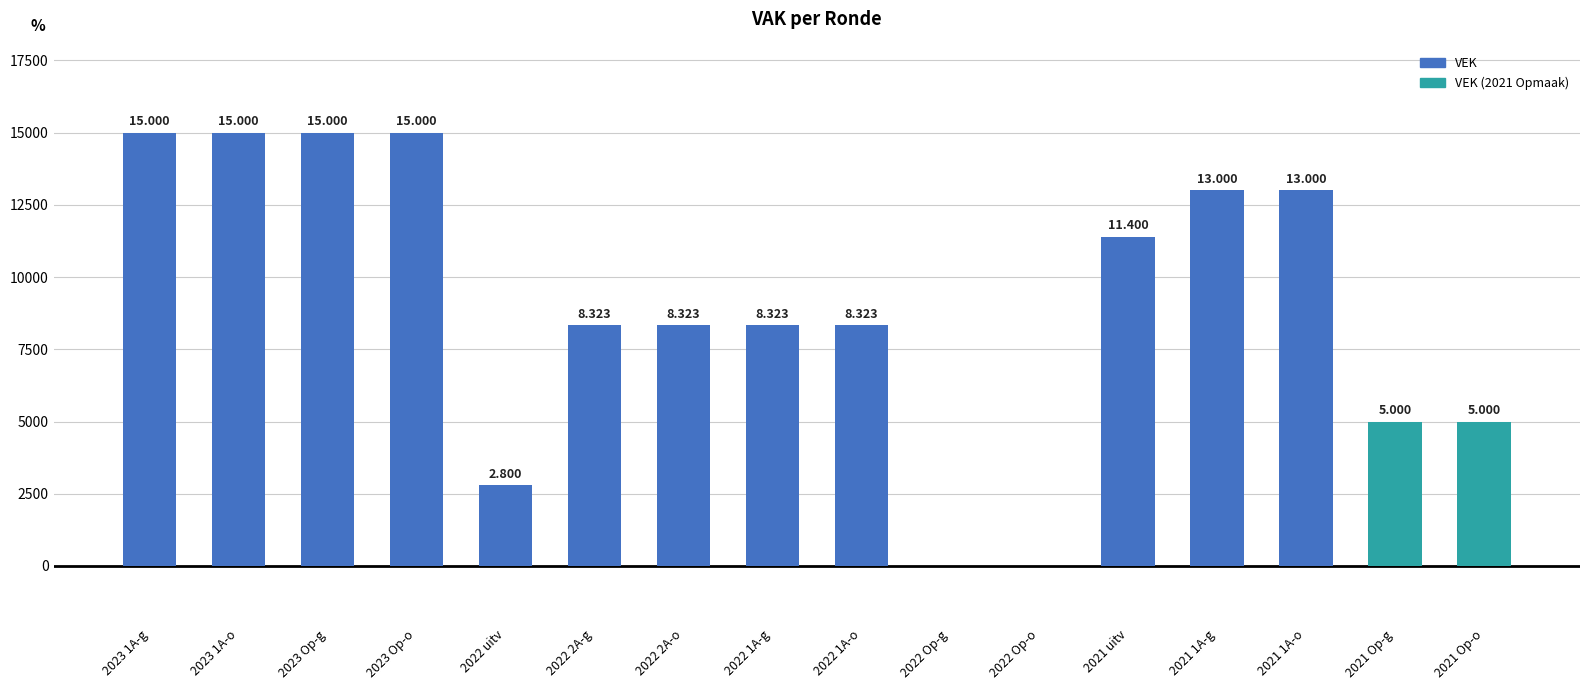

What is the sum of the values at 2021 uitv and 2021 1A-g?

24400